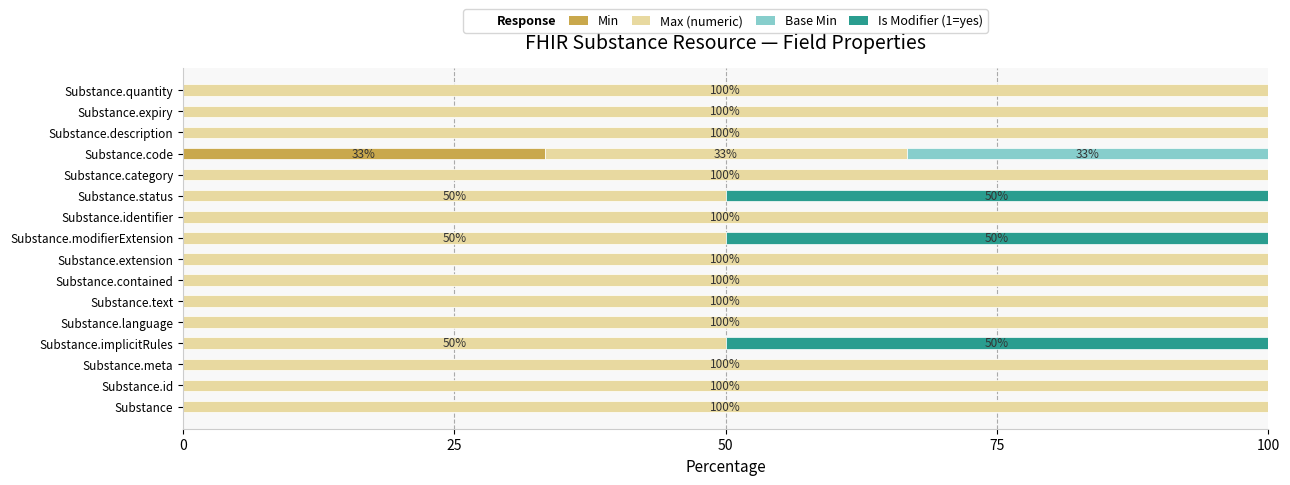

What is the total value across all series at Substance.implicitRules?

100.0